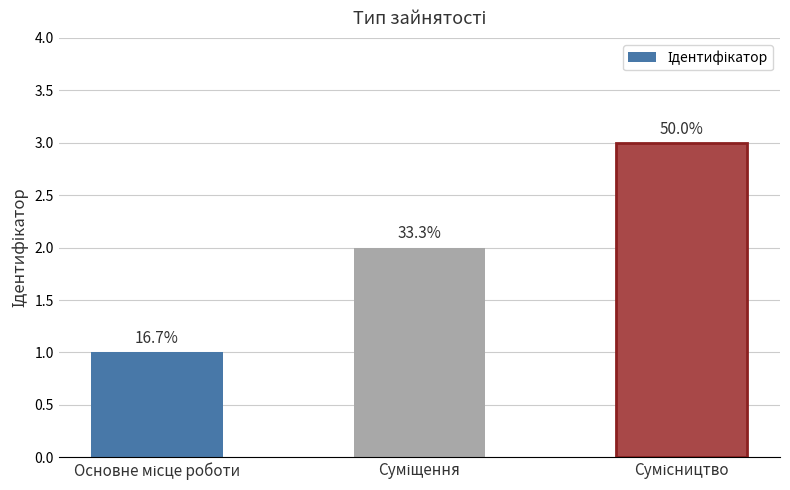

What is the difference between the second highest and minimum values?

1